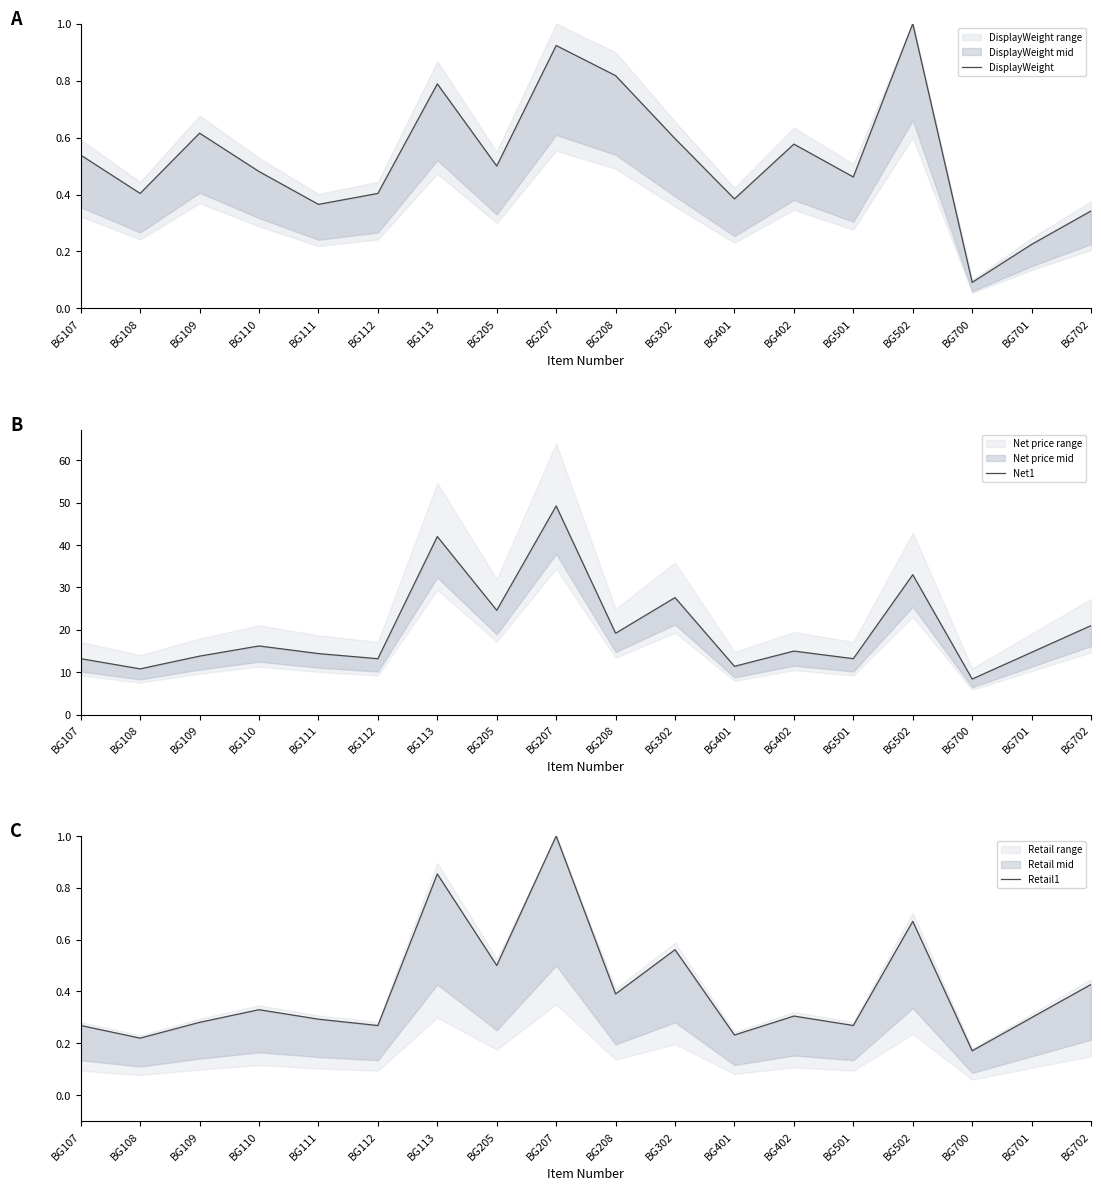

Is it true that DisplayWeight equals 0.8 at BG208?

True